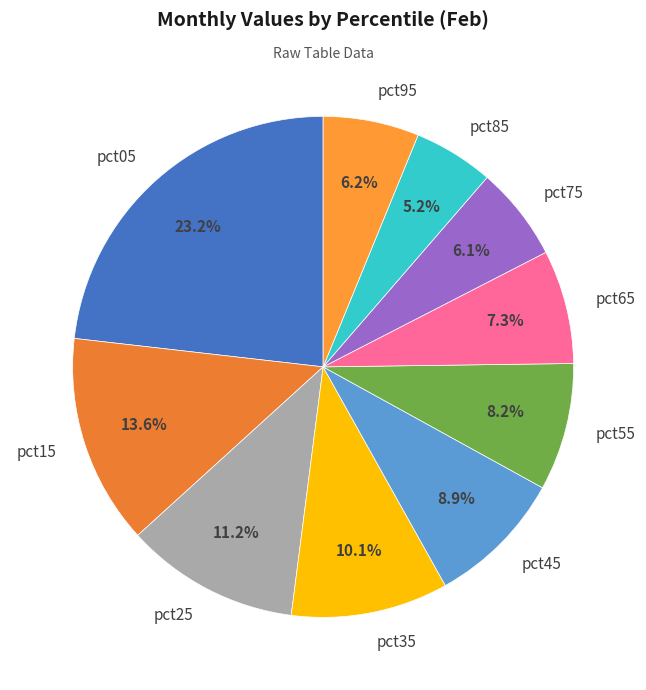

True or false: pct25 accounts for 11% of the total.

True